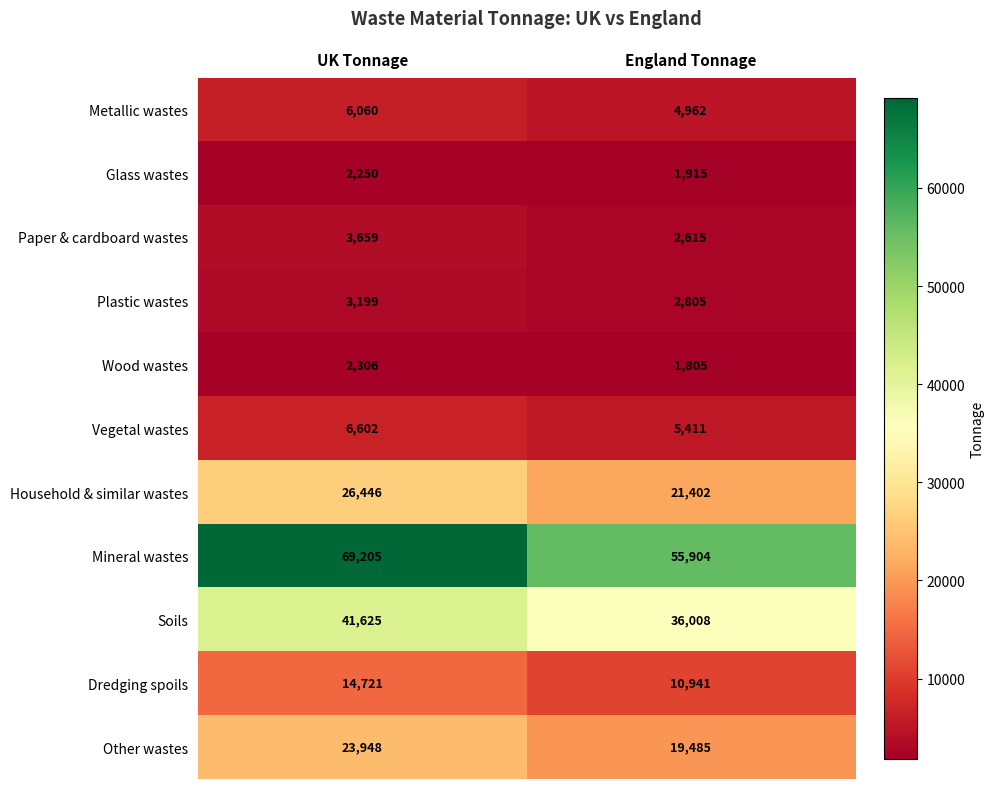

Is it true that Metallic wastes equals 4962 at England Tonnage?

True